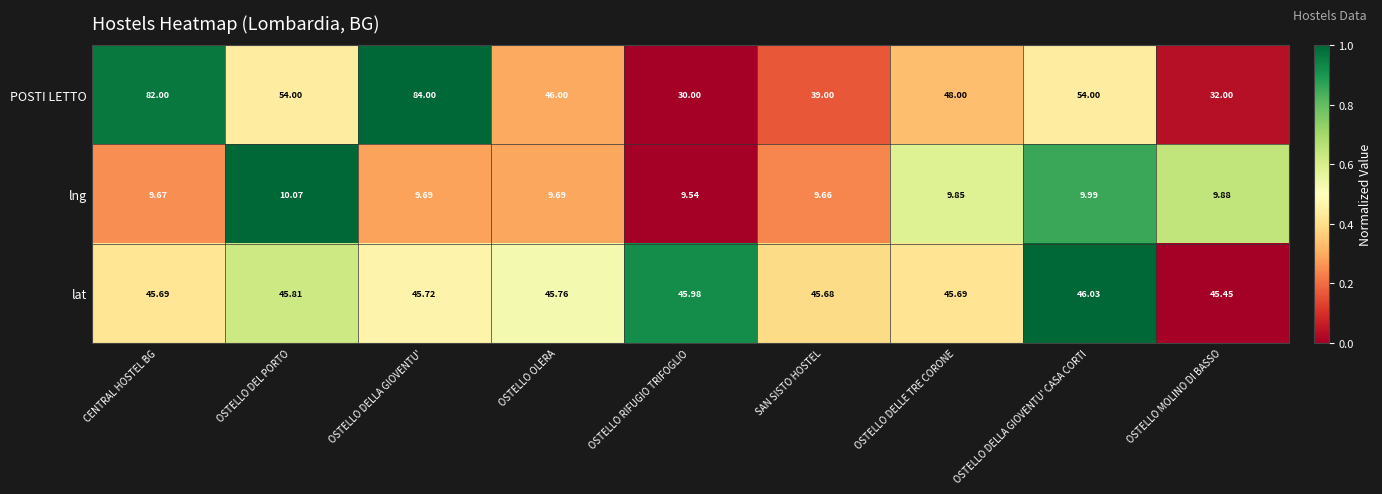

What is the total value across all series at OSTELLO OLERA?

101.5